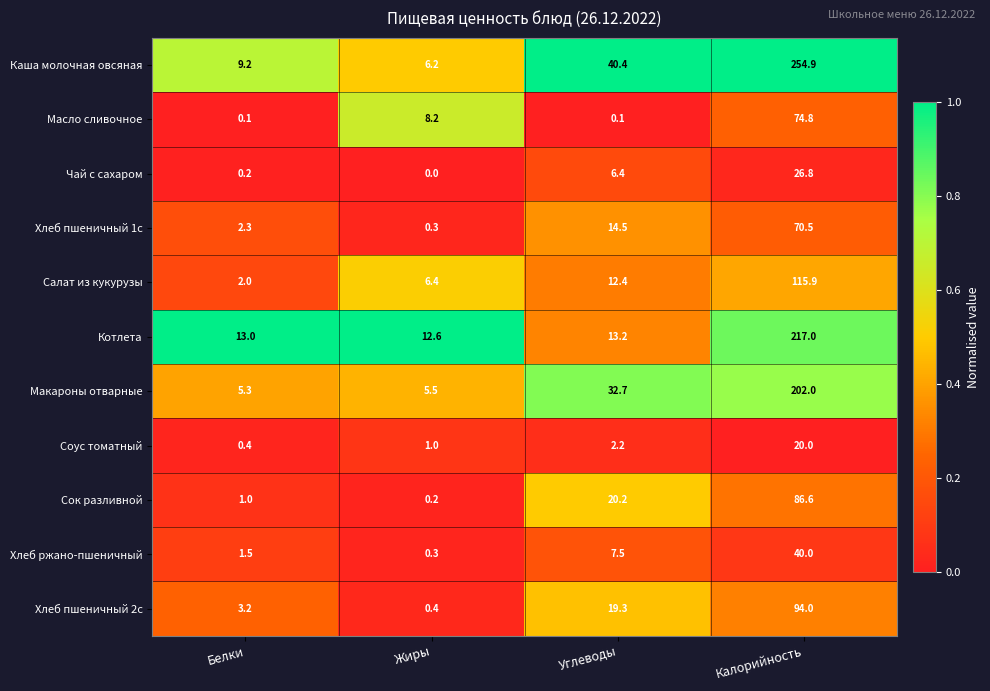

What is the sum of the Сок разливной values at Жиры and Калорийность?

86.8